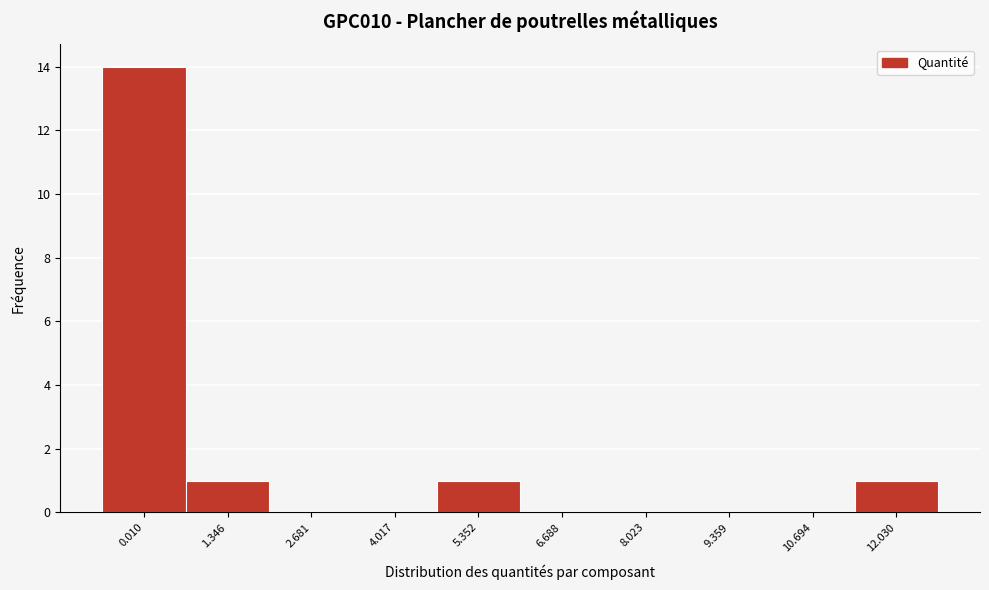

Reading right to left, list all the values displayed in this chart.

12.030=1	10.694=0	9.359=0	8.023=0	6.688=0	5.352=1	4.017=0	2.681=0	1.346=1	0.010=14